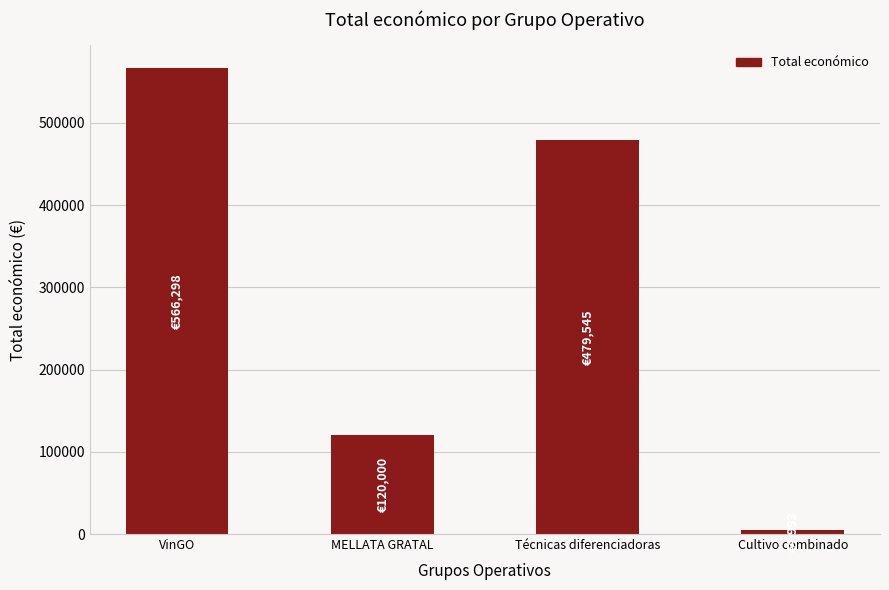

What is the value of the 4th bar from the left?

4993